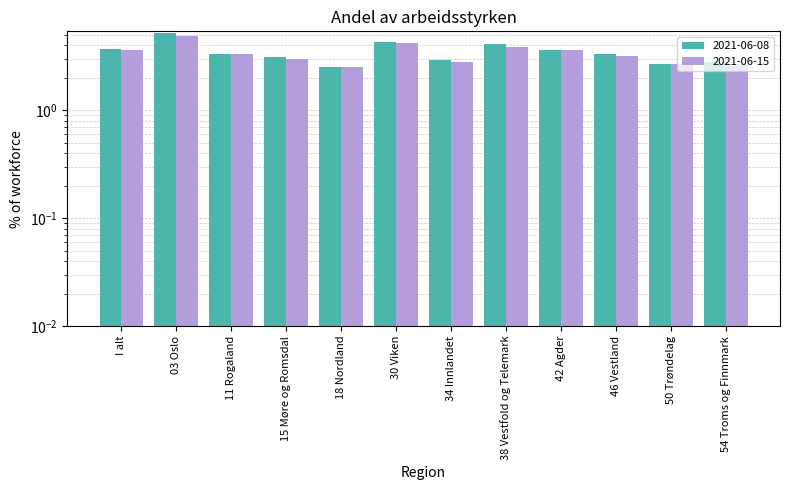

The value of 2021-06-08 at 15 Møre og Romsdal is 4.7. True or false?

False